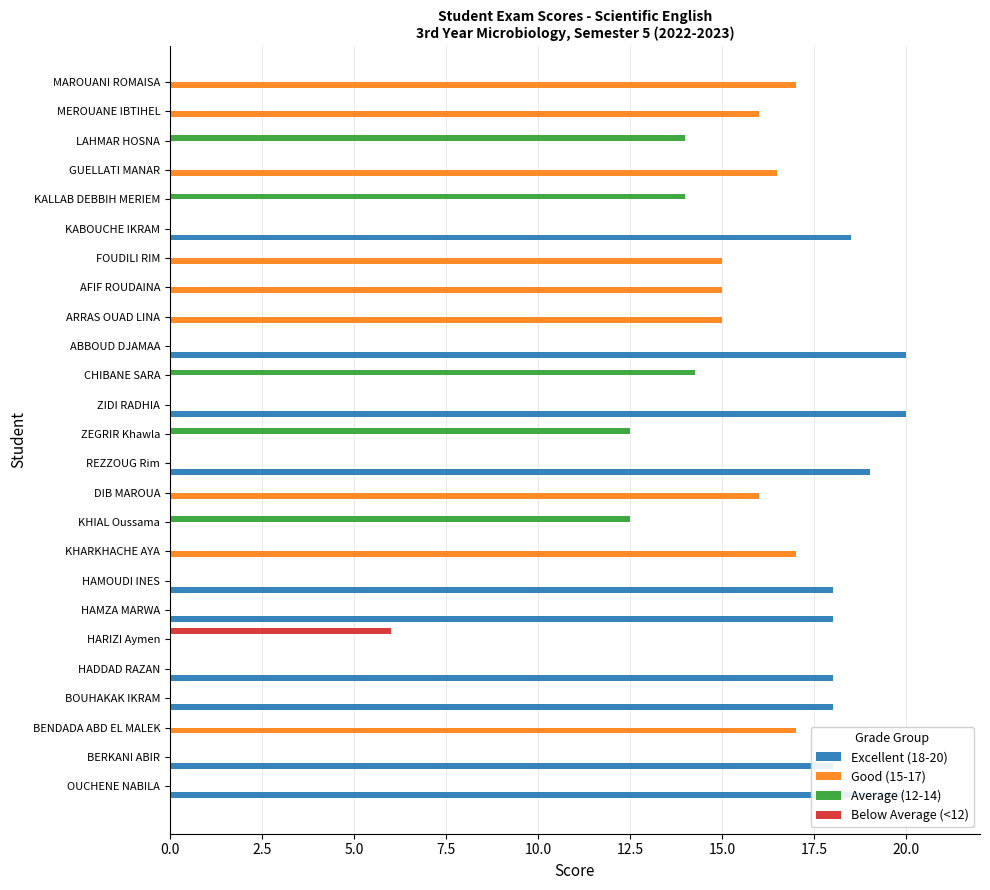

What is the change in value from OUCHENE NABILA to ZEGRIR Khawla?

-7.5